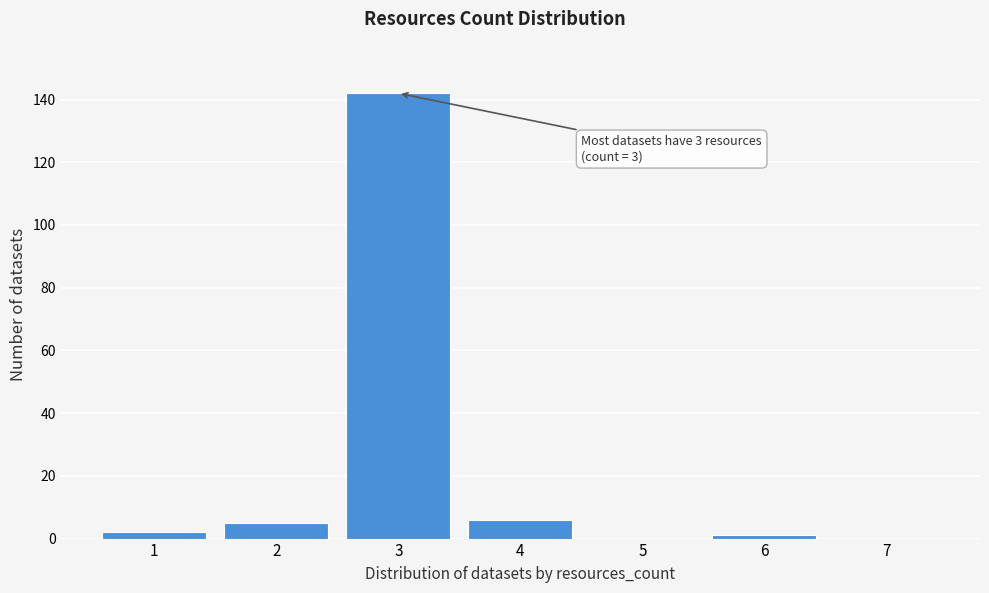

Over which range of the x-axis is the bar tallest?

2.5 to 3.5